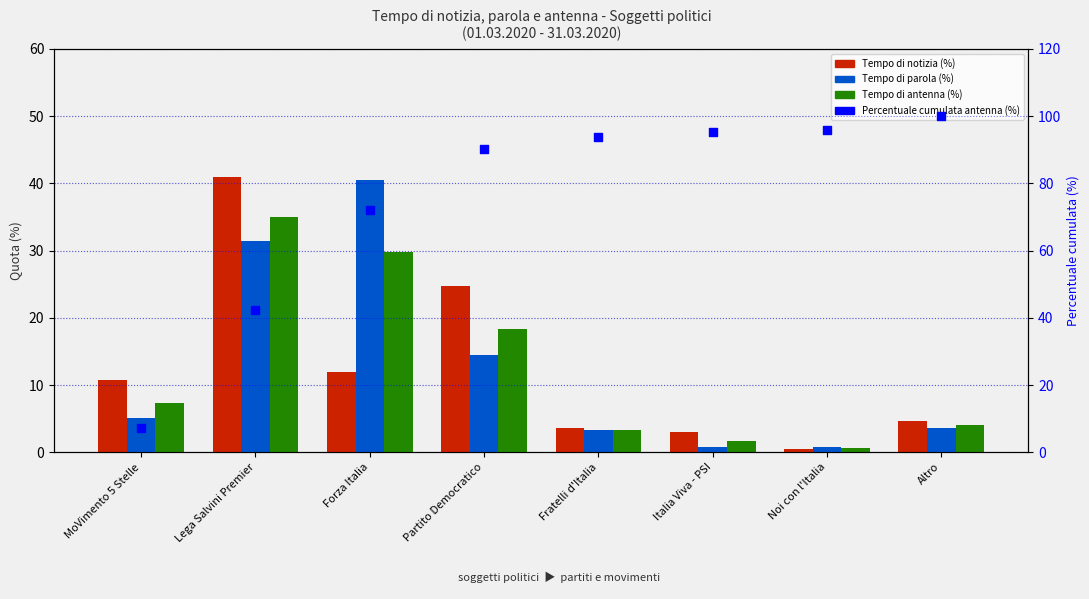

Is the value of Tempo di notizia (%) at Lega Salvini Premier greater than the value of Tempo di antenna (%) at Italia Viva - PSI?

Yes